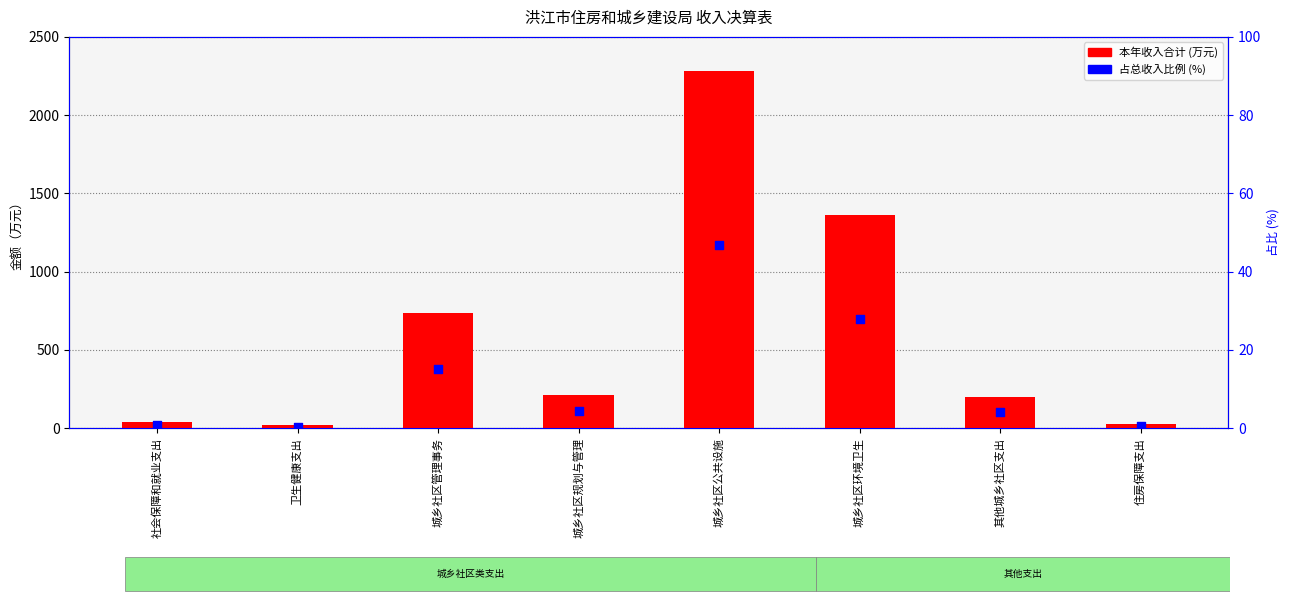

Which series has the widest spread of Y values?

本年收入合计